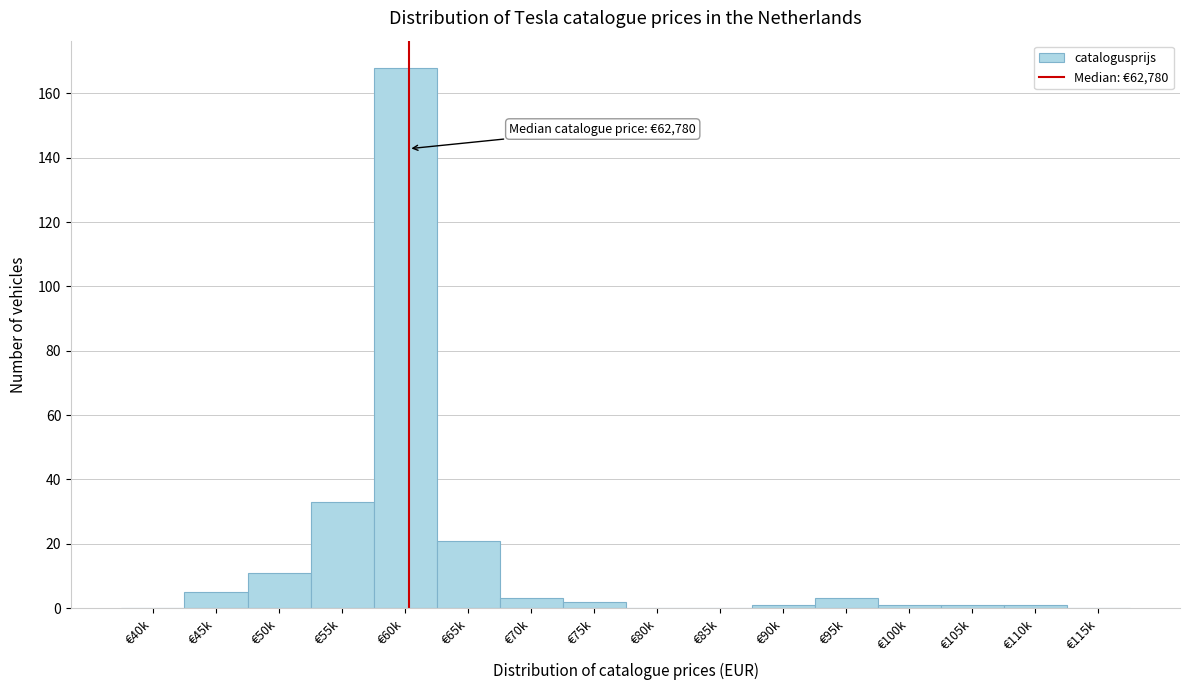

Reading right to left, list all the values displayed in this chart.

€115k=0	€110k=1	€105k=1	€100k=1	€95k=3	€90k=1	€85k=0	€80k=0	€75k=2	€70k=3	€65k=21	€60k=168	€55k=33	€50k=11	€45k=5	€40k=0